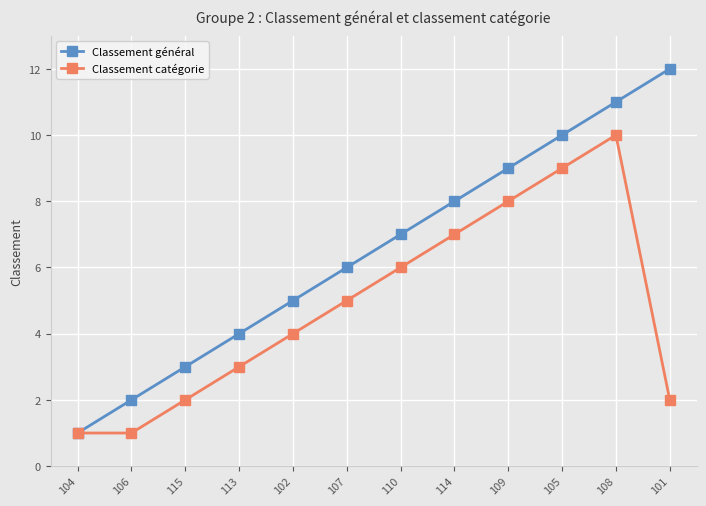

What are all the series names shown in the legend?

Classement général, Classement catégorie